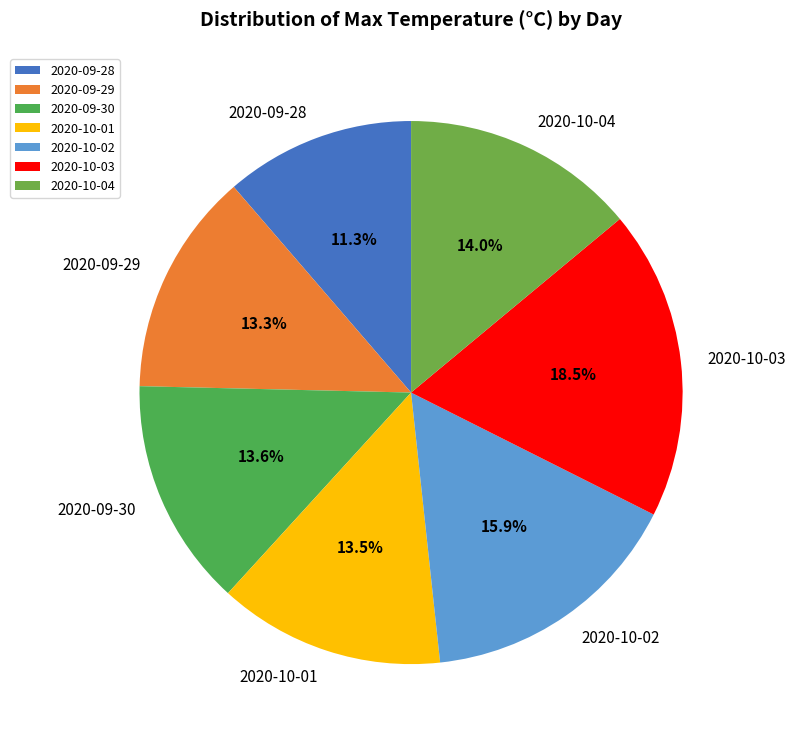

The 2020-10-04 slice represents 2% of the pie. True or false?

False